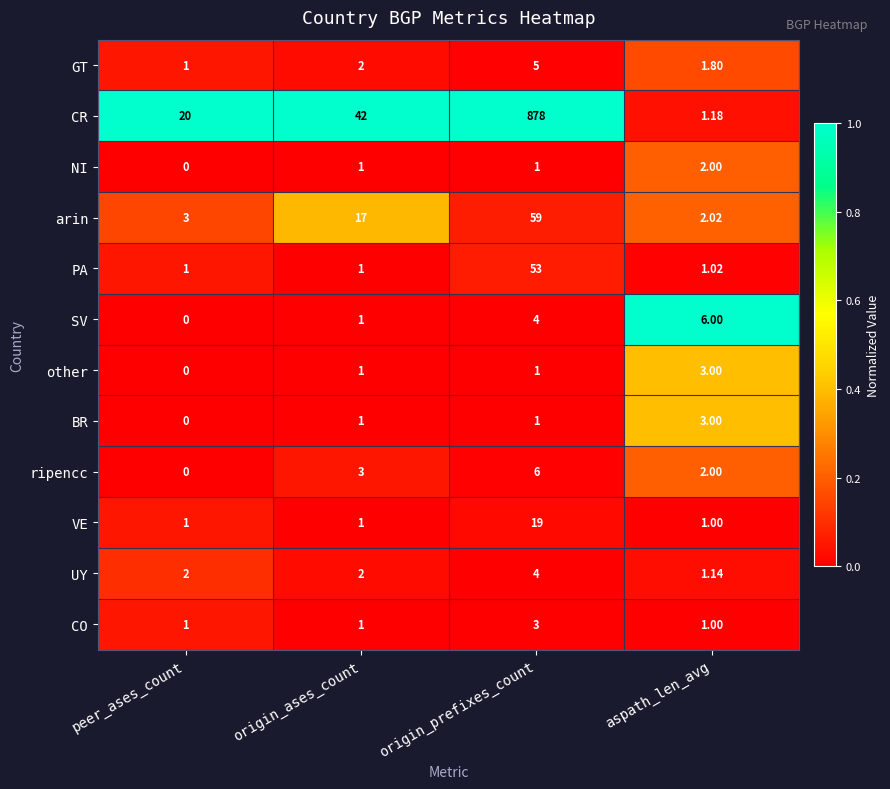

At which category is the sum across all series the highest?

origin_prefixes_count